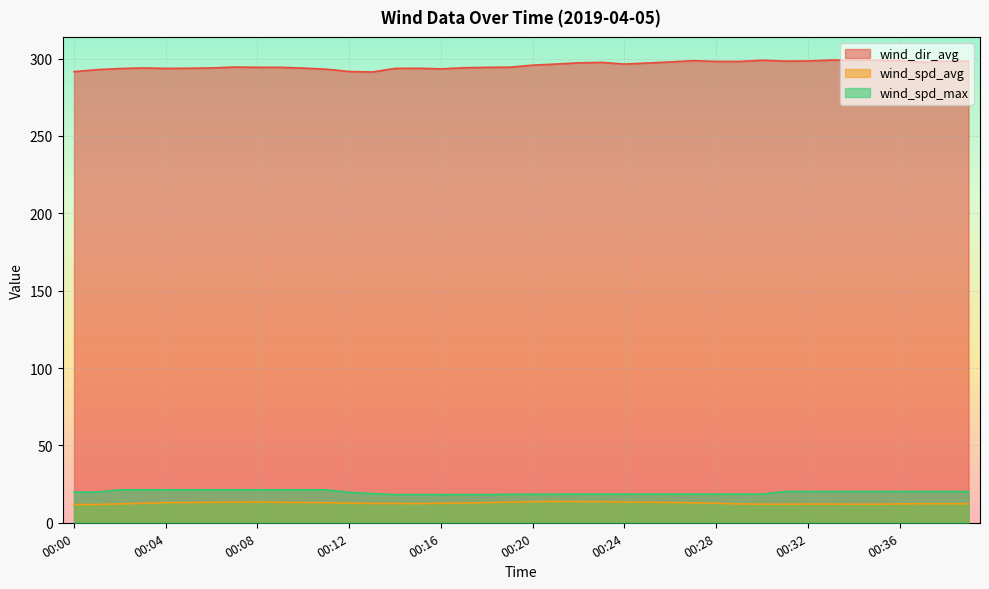

At which category is the sum across all series the highest?

00:33